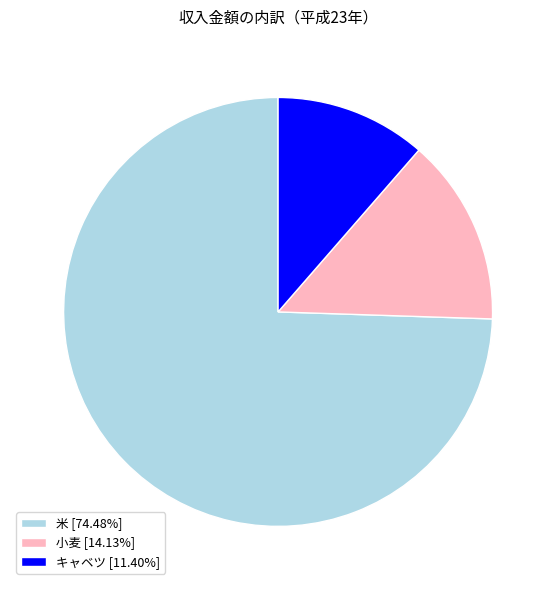

What is the smallest slice in the pie chart?

キャベツ